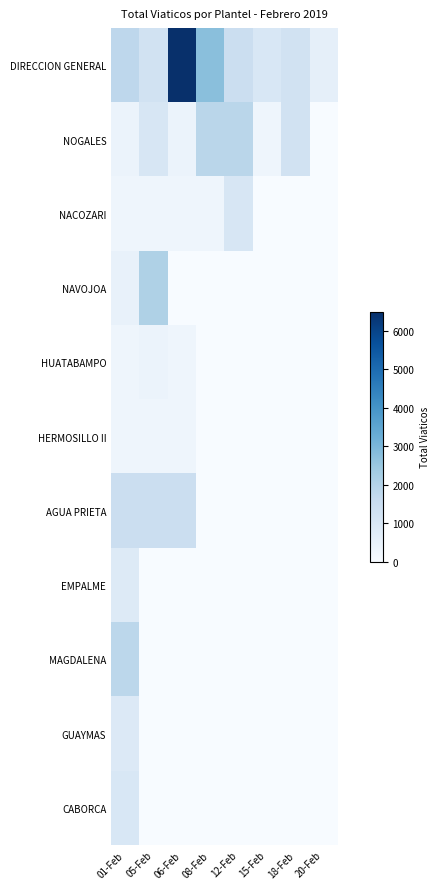

What is the total value across all series at 01-Feb?

9568.9